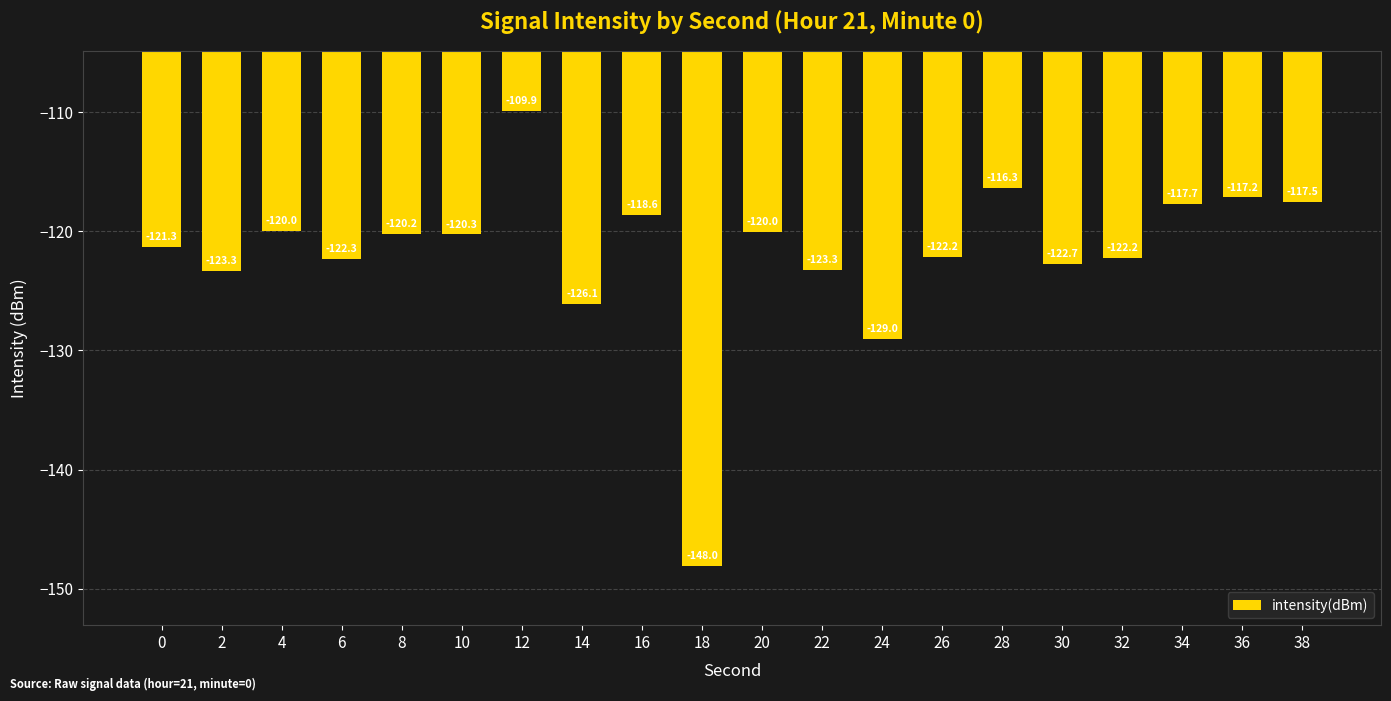

The value at 24 is -129.0. True or false?

True